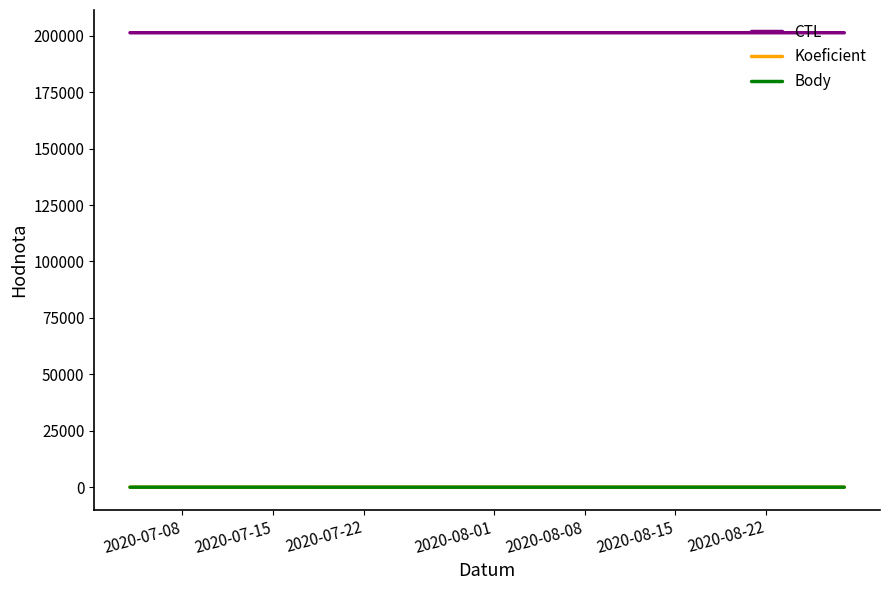

Which series has the largest total across all categories?

CTL